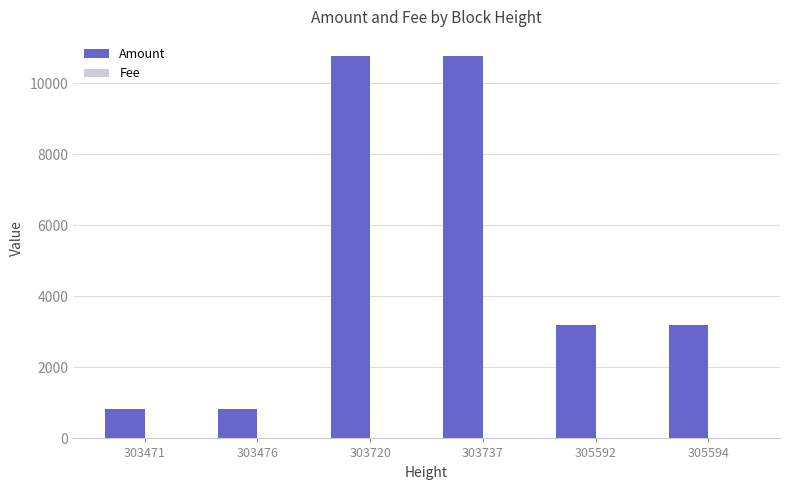

What is the maximum value shown in the chart?

10774